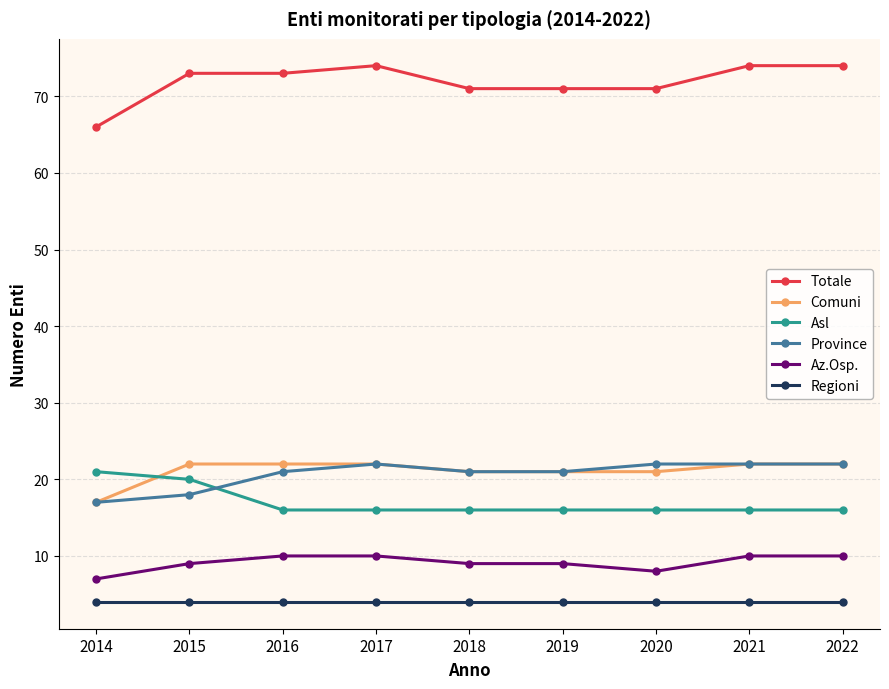

Which series has the largest total across all categories?

Totale